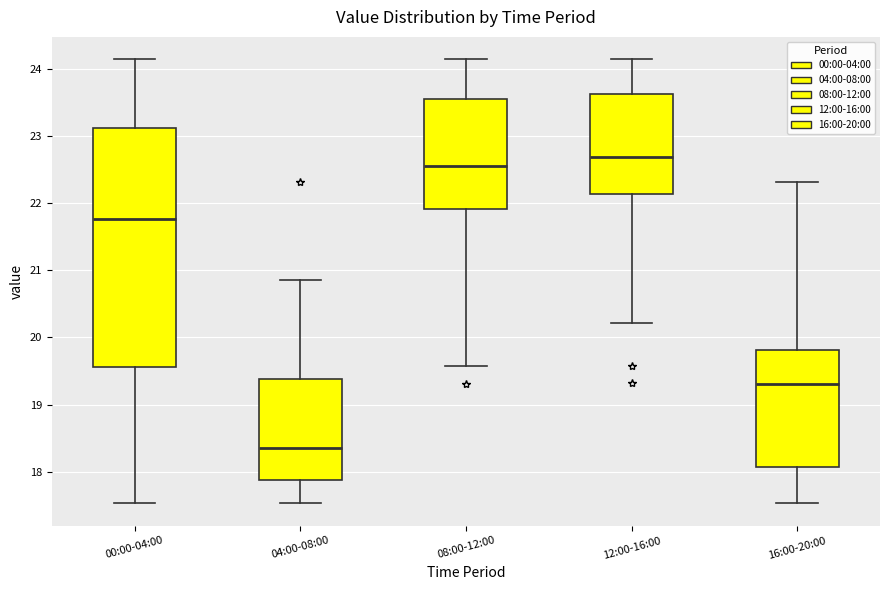

Reading left to right, read every box against the y-axis: the position of its median line, the range the box covers, and the ends of its whiskers. The values are not printed on the chart, so give them approximately, as read against the axis.

00:00-04:00: median 21.8, box 19.6 to 23.1, whiskers 17.5 to 24.1
04:00-08:00: median 18.4, box 17.9 to 19.4, whiskers 17.5 to 20.9
08:00-12:00: median 22.6, box 21.9 to 23.5, whiskers 19.6 to 24.1
12:00-16:00: median 22.7, box 22.1 to 23.6, whiskers 20.2 to 24.1
16:00-20:00: median 19.3, box 18.1 to 19.8, whiskers 17.5 to 22.3